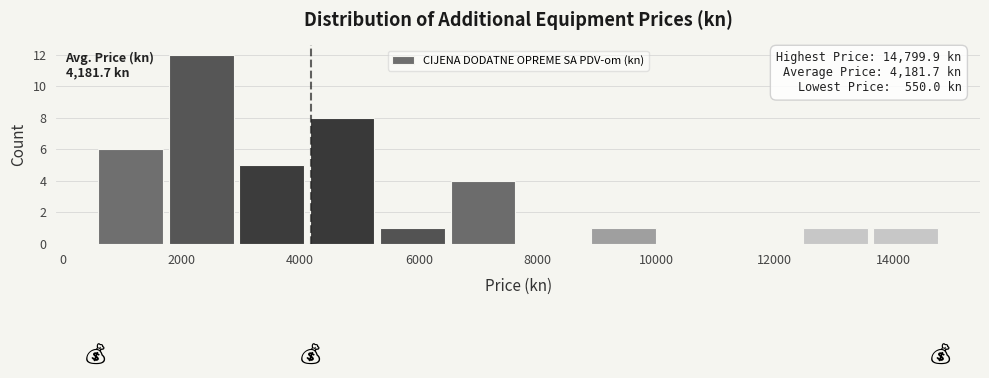

Which range on the x-axis has the tallest bar?

1800 to 3000